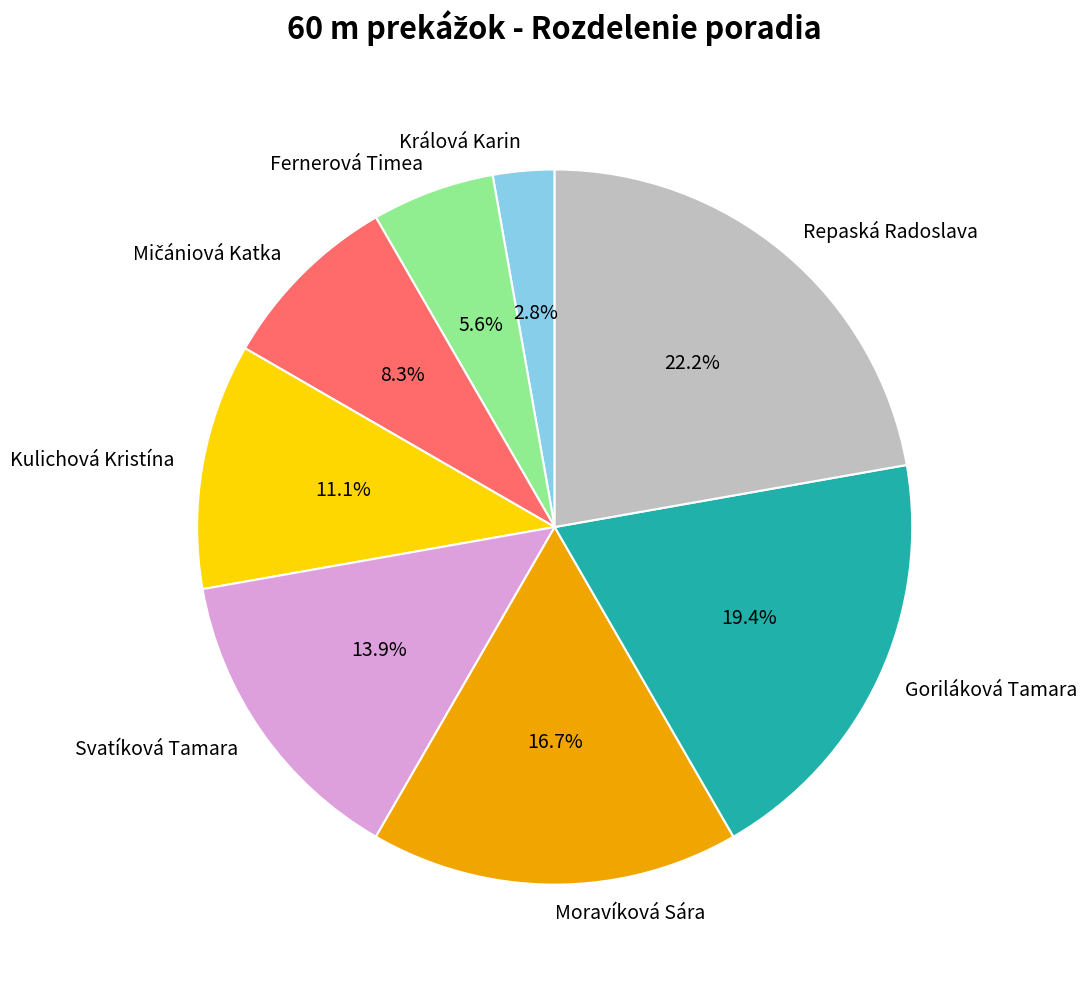

Does Repaská Radoslava represent more than half of the total?

No